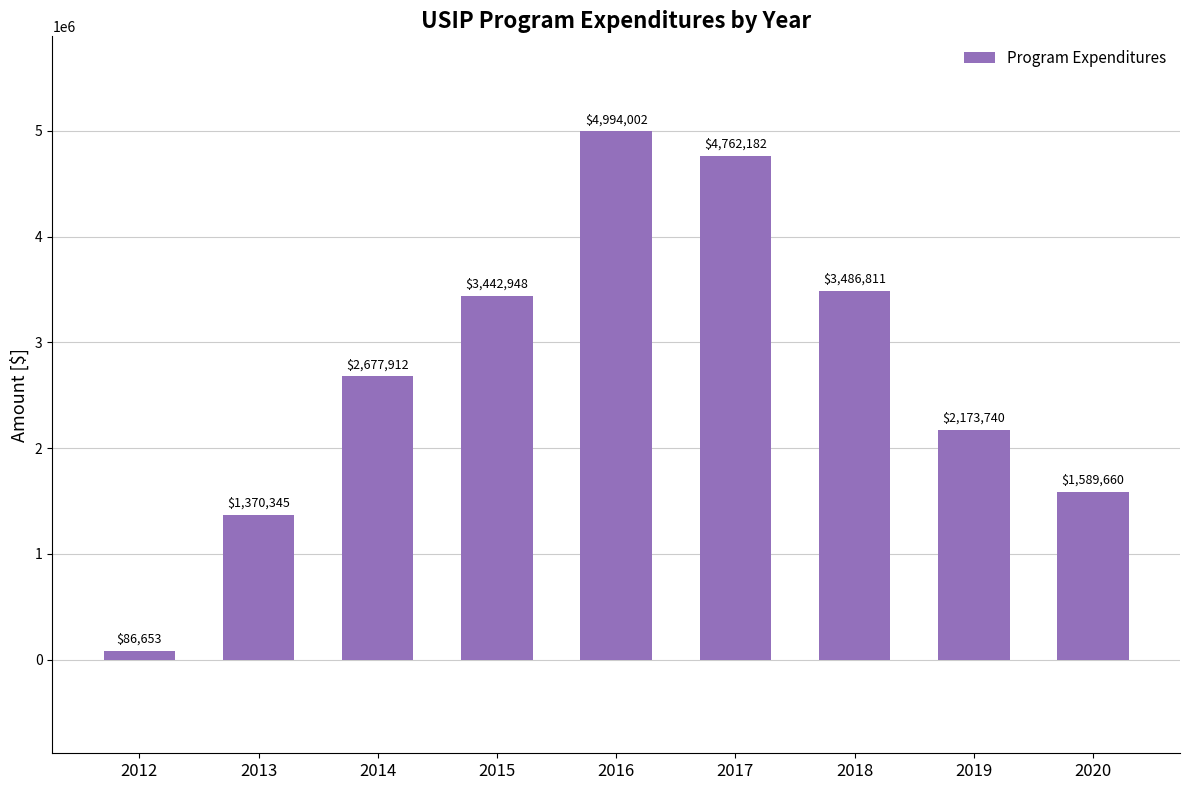

List the labels in order of value, largest first.

2016, 2017, 2018, 2015, 2014, 2019, 2020, 2013, 2012